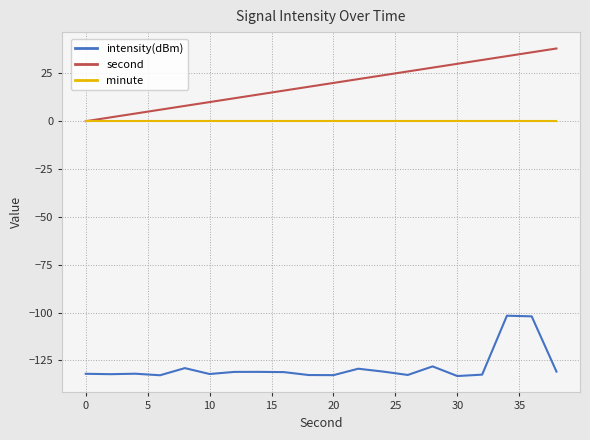

Rank the series by their maximum value, from lowest to highest.

intensity(dBm), minute, second